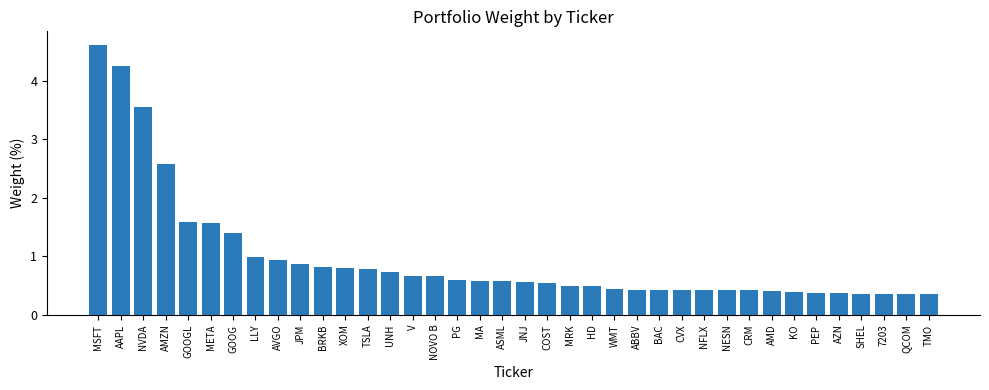

True or false: the data shows 0.4 at BAC.

True